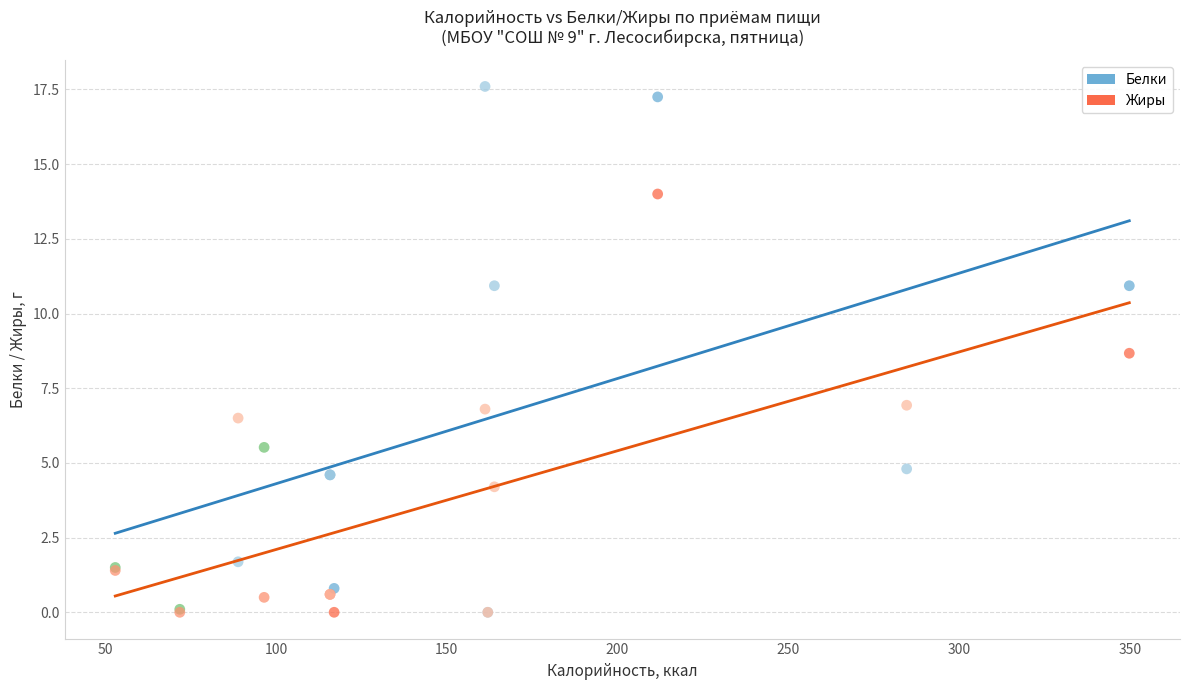

Which series reaches the maximum Y coordinate?

Белки